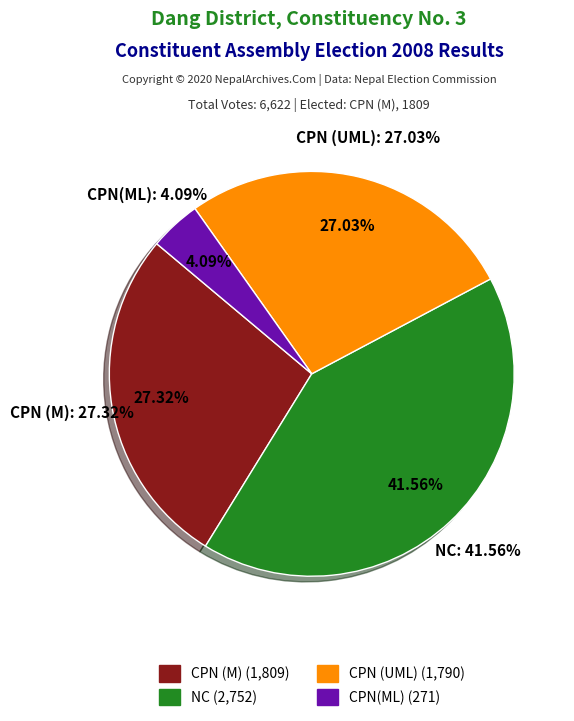

What is the change in value from 560 to 574?

+14.0